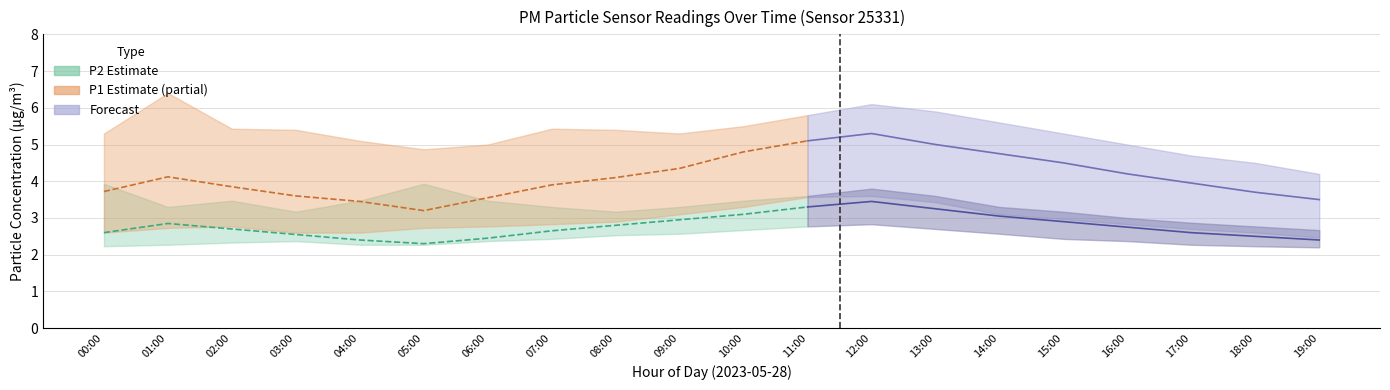

Reading right to left, what are all the values shown in this chart?

P1: 19:00=3.5	18:00=3.7	17:00=4.0	16:00=4.2	15:00=4.5	14:00=4.8	13:00=5.0	12:00=5.3	11:00=5.1	10:00=4.8	09:00=4.3	08:00=4.1	07:00=3.9	06:00=3.5	05:00=3.2	04:00=3.5	03:00=3.6	02:00=3.9	01:00=4.1	00:00=3.7
P2: 19:00=2.4	18:00=2.5	17:00=2.6	16:00=2.8	15:00=2.9	14:00=3.0	13:00=3.2	12:00=3.5	11:00=3.3	10:00=3.1	09:00=3.0	08:00=2.8	07:00=2.6	06:00=2.5	05:00=2.3	04:00=2.4	03:00=2.5	02:00=2.7	01:00=2.9	00:00=2.6
P1_upper: 19:00=4.2	18:00=4.5	17:00=4.7	16:00=5.0	15:00=5.3	14:00=5.6	13:00=5.9	12:00=6.1	11:00=5.8	10:00=5.5	09:00=5.3	08:00=5.4	07:00=5.4	06:00=5.0	05:00=4.9	04:00=5.1	03:00=5.4	02:00=5.4	01:00=6.4	00:00=5.3
P1_lower: 19:00=2.5	18:00=2.6	17:00=2.7	16:00=2.8	15:00=3.0	14:00=3.1	13:00=3.4	12:00=3.6	11:00=3.6	10:00=3.3	09:00=3.1	08:00=2.9	07:00=2.8	06:00=2.8	05:00=2.7	04:00=2.6	03:00=2.6	02:00=2.8	01:00=2.7	00:00=2.6
P2_upper: 19:00=2.7	18:00=2.8	17:00=2.9	16:00=3.0	15:00=3.2	14:00=3.3	13:00=3.6	12:00=3.8	11:00=3.6	10:00=3.5	09:00=3.3	08:00=3.2	07:00=3.3	06:00=3.5	05:00=3.9	04:00=3.5	03:00=3.2	02:00=3.5	01:00=3.3	00:00=3.9
P2_lower: 19:00=2.2	18:00=2.2	17:00=2.3	16:00=2.4	15:00=2.4	14:00=2.6	13:00=2.7	12:00=2.8	11:00=2.8	10:00=2.7	09:00=2.6	08:00=2.5	07:00=2.4	06:00=2.4	05:00=2.3	04:00=2.3	03:00=2.4	02:00=2.3	01:00=2.3	00:00=2.2